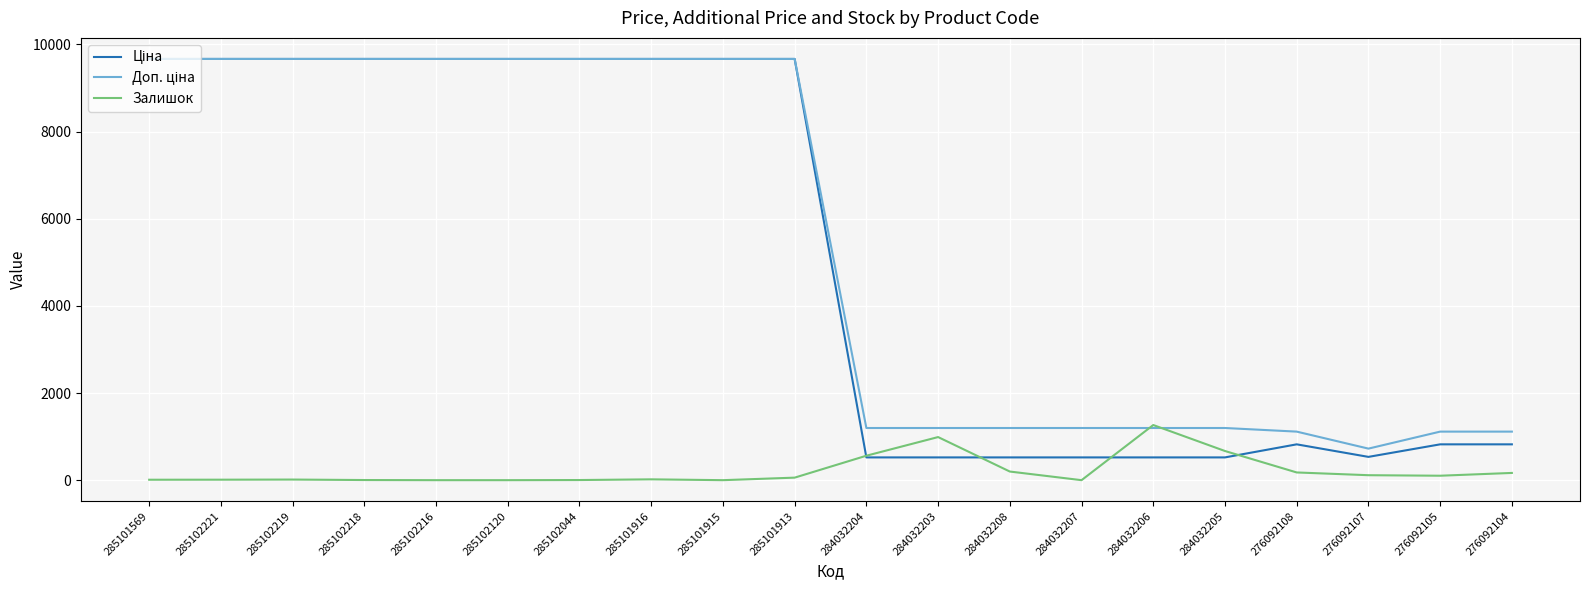

The Залишок series shows 1793.1 at 284032206. True or false?

False